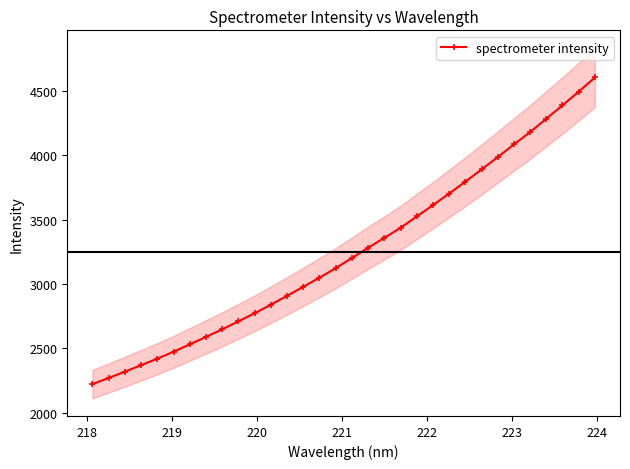

What is the maximum value for spectrometer intensity?

4605.5